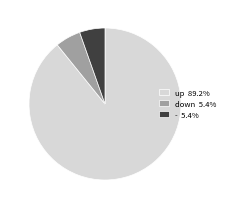

Is - 5.4% the majority of the pie?

No